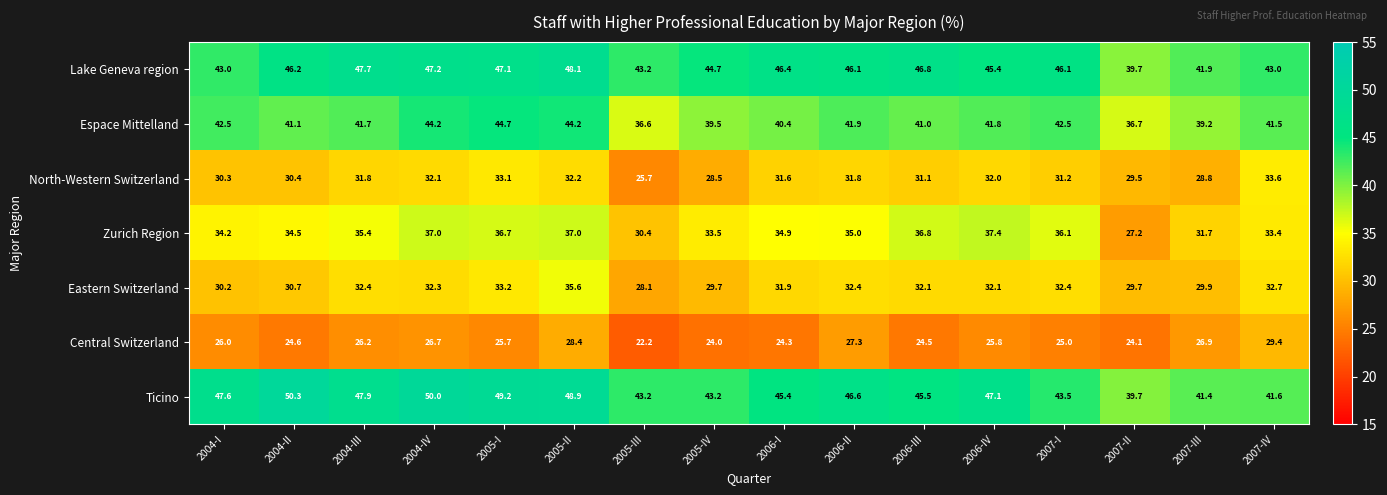

At 2004-IV, list the series in order from smallest to largest.

Central Switzerland, North-Western Switzerland, Eastern Switzerland, Zurich Region, Espace Mittelland, Lake Geneva region, Ticino